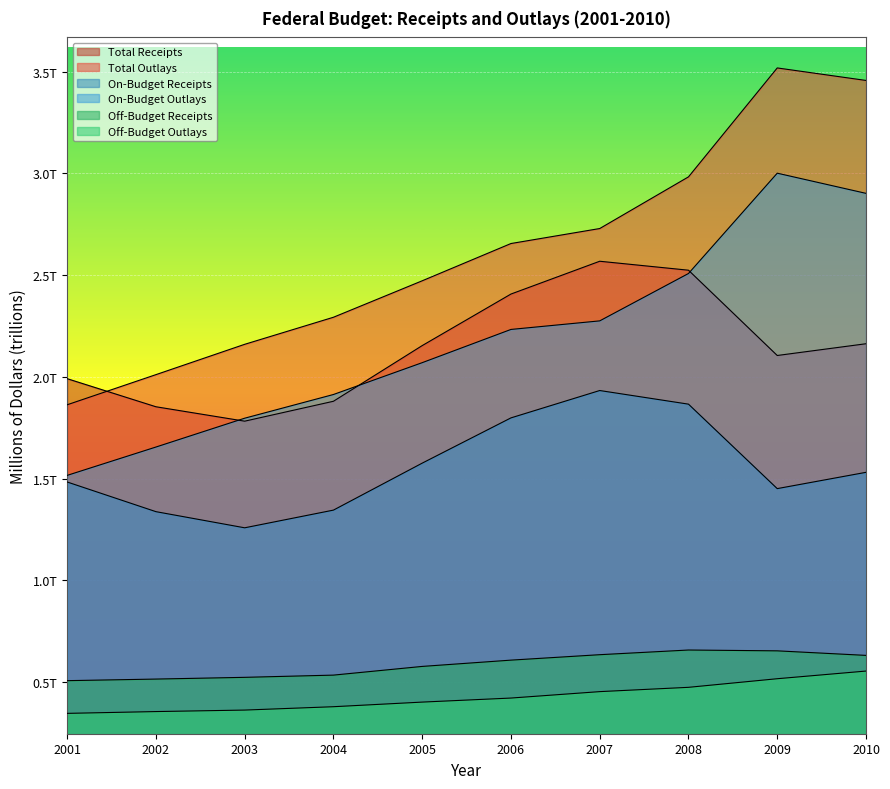

Reading left to right, extract all data points from this chart.

Total Receipts: 2001=2.0	2002=1.9	2003=1.8	2004=1.9	2005=2.2	2006=2.4	2007=2.6	2008=2.5	2009=2.1	2010=2.2
Total Outlays: 2001=1.9	2002=2.0	2003=2.2	2004=2.3	2005=2.5	2006=2.7	2007=2.7	2008=3.0	2009=3.5	2010=3.5
On-Budget Receipts: 2001=1.5	2002=1.3	2003=1.3	2004=1.3	2005=1.6	2006=1.8	2007=1.9	2008=1.9	2009=1.5	2010=1.5
On-Budget Outlays: 2001=1.5	2002=1.7	2003=1.8	2004=1.9	2005=2.1	2006=2.2	2007=2.3	2008=2.5	2009=3.0	2010=2.9
Off-Budget Receipts: 2001=0.5	2002=0.5	2003=0.5	2004=0.5	2005=0.6	2006=0.6	2007=0.6	2008=0.7	2009=0.7	2010=0.6
Off-Budget Outlays: 2001=0.3	2002=0.4	2003=0.4	2004=0.4	2005=0.4	2006=0.4	2007=0.5	2008=0.5	2009=0.5	2010=0.6